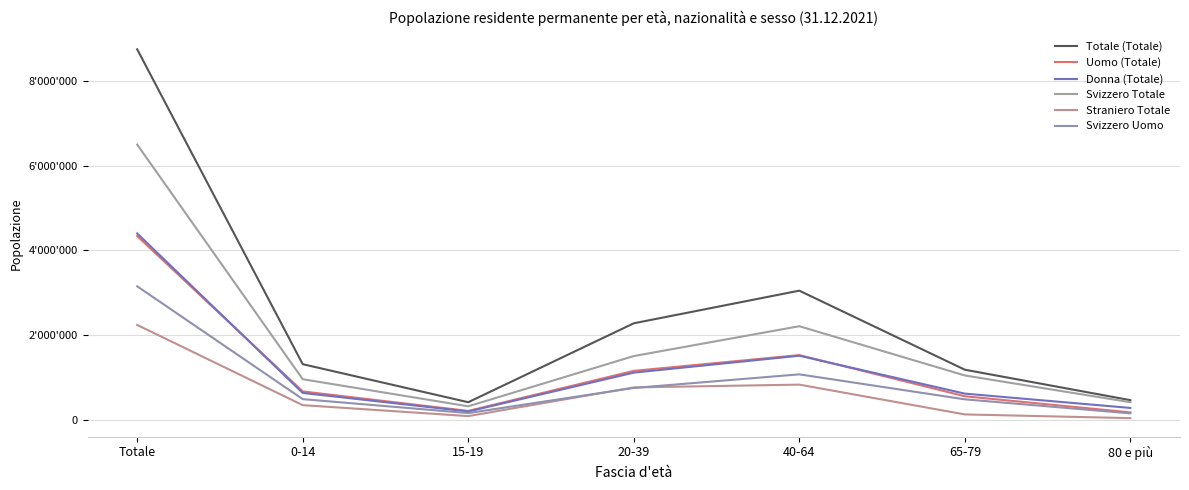

True or false: Svizzero Uomo has a value of 1079987 at 40-64.

True